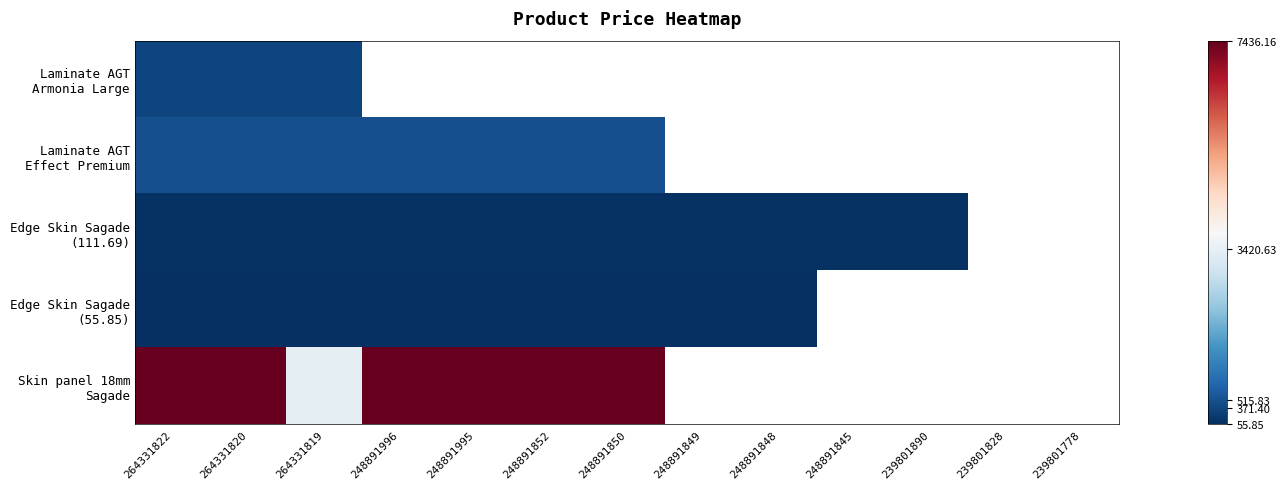

At which label does Edge Skin Sagade (111.69) reach its peak?

264331822